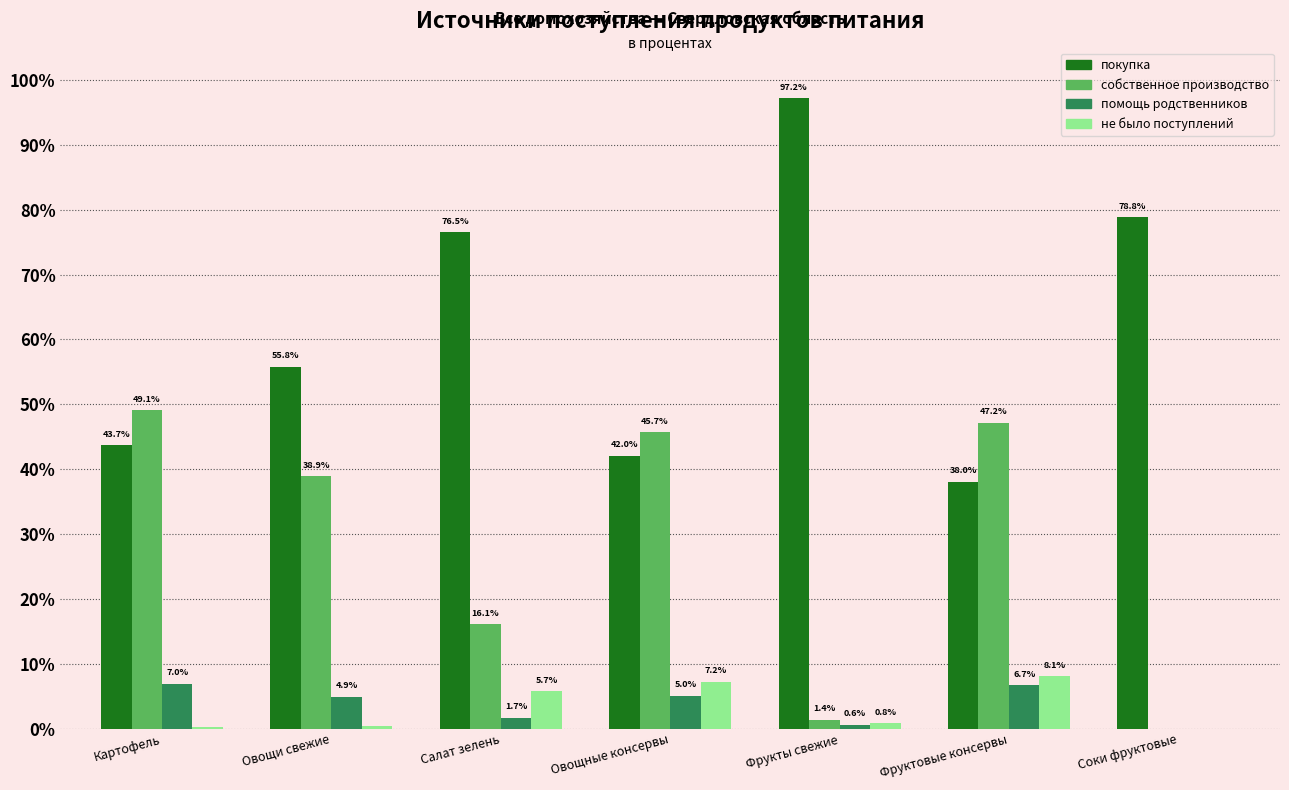

What is the sum of the покупка values at Салат зелень and Картофель?

120.2